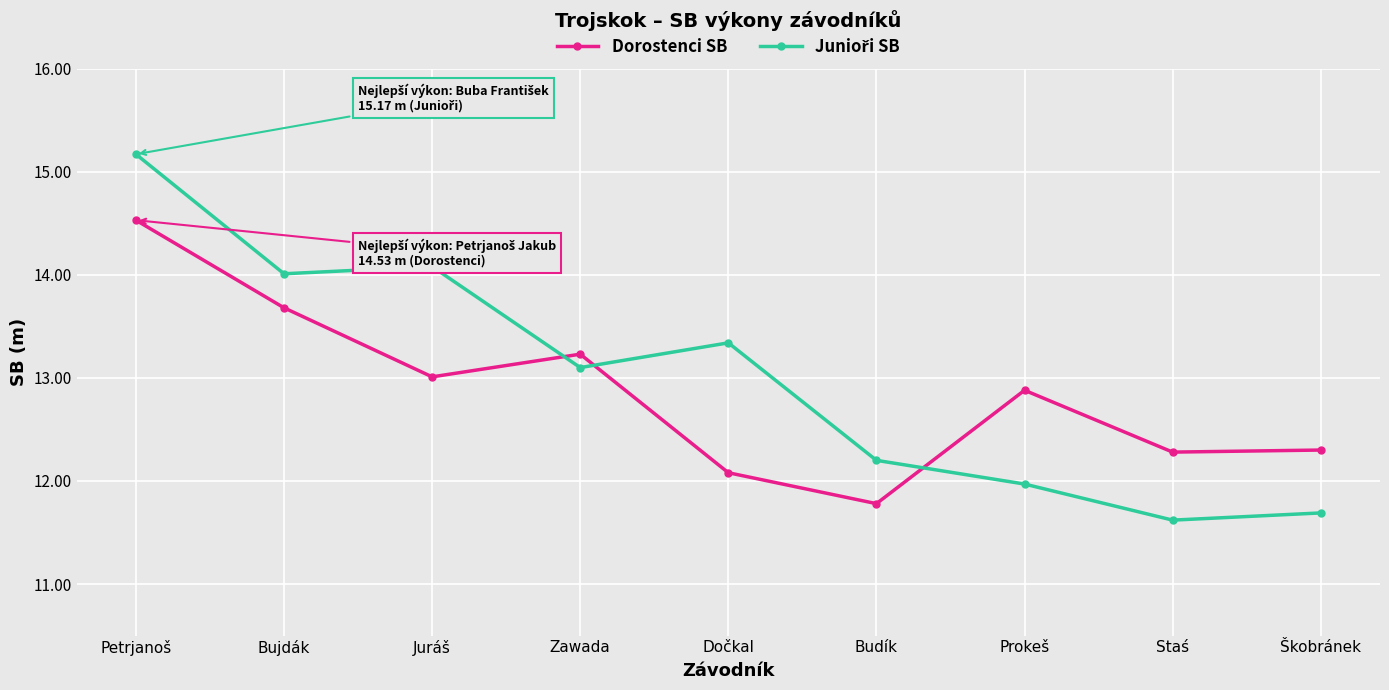

What is the total value across all series at Dočkal?

25.4